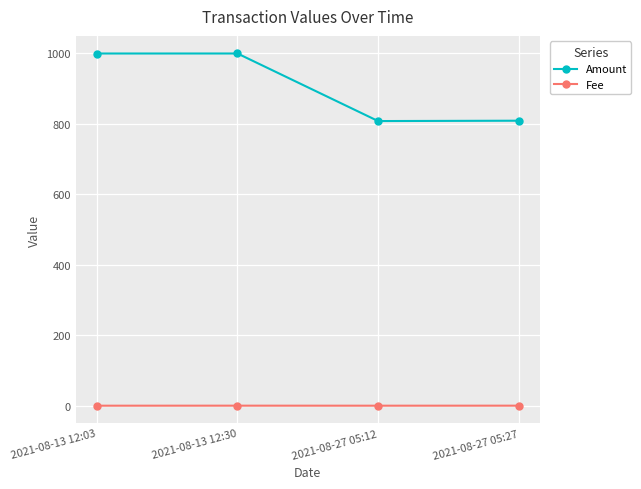

At how many categories does at least one series exceed 96?

4